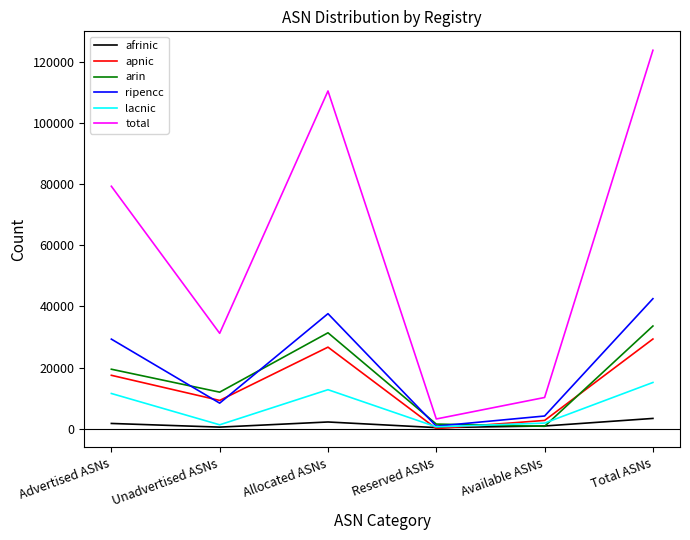

Between Allocated ASNs and Available ASNs, which series saw the biggest shift?

total